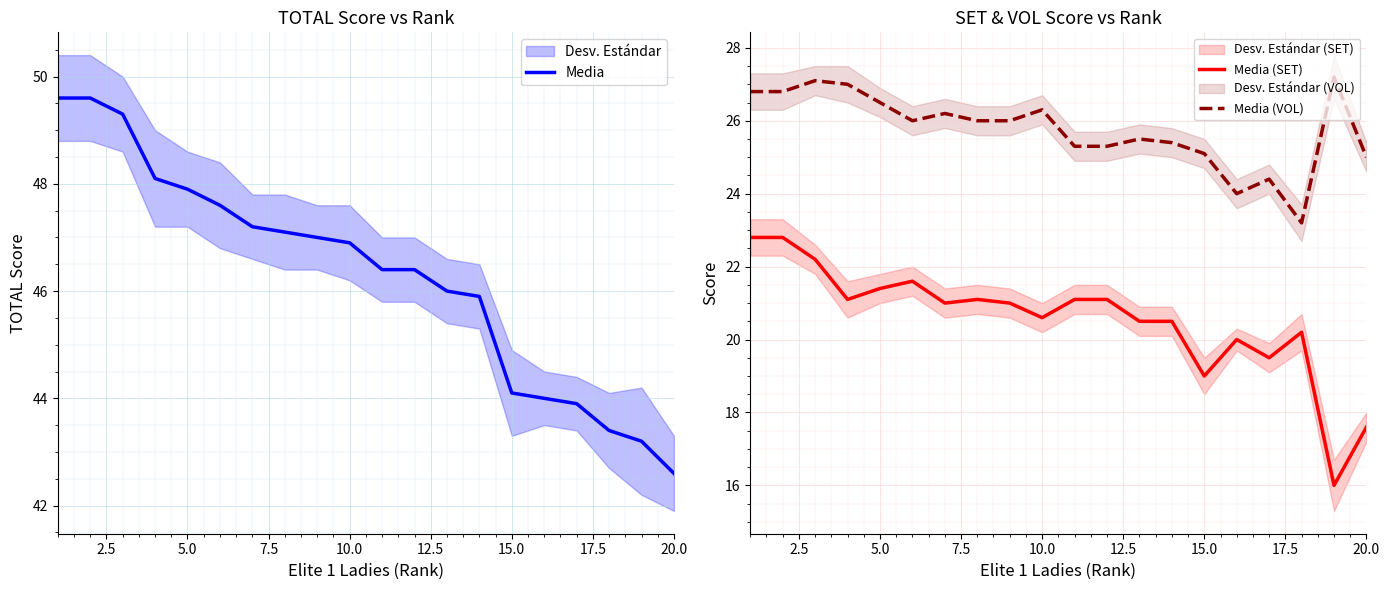

True or false: Media (SET) and Media (VOL) cross at least once.

False